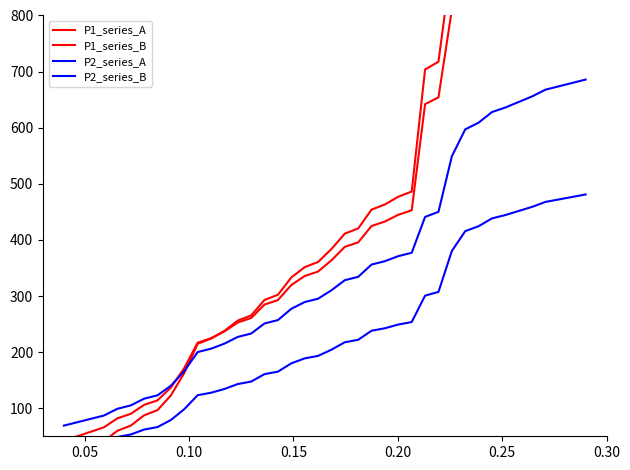

At 0.05, list the series in order from largest to smallest.

P2_series_A, P1_series_A, P2_series_B, P1_series_B